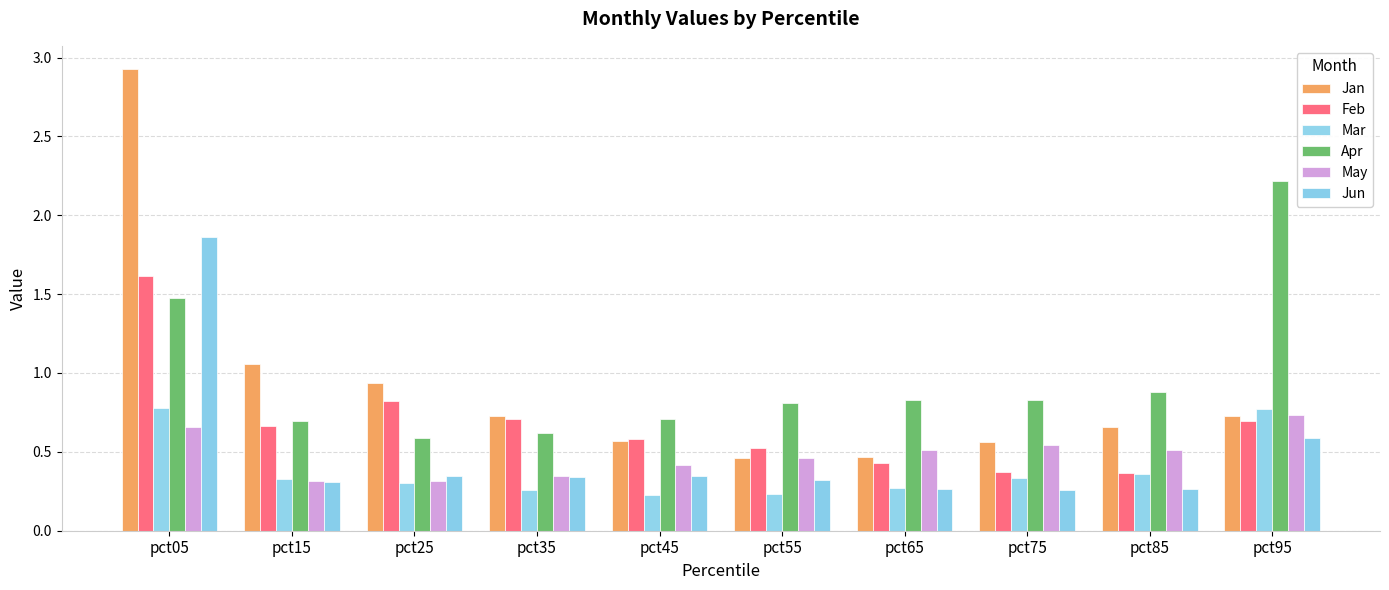

Reading left to right, list all the values displayed in this chart.

Jan: 2.9	1.1	0.9	0.7	0.6	0.5	0.5	0.6	0.7	0.7
Feb: 1.6	0.7	0.8	0.7	0.6	0.5	0.4	0.4	0.4	0.7
Mar: 0.8	0.3	0.3	0.3	0.2	0.2	0.3	0.3	0.4	0.8
Apr: 1.5	0.7	0.6	0.6	0.7	0.8	0.8	0.8	0.9	2.2
May: 0.7	0.3	0.3	0.3	0.4	0.5	0.5	0.5	0.5	0.7
Jun: 1.9	0.3	0.3	0.3	0.3	0.3	0.3	0.3	0.3	0.6